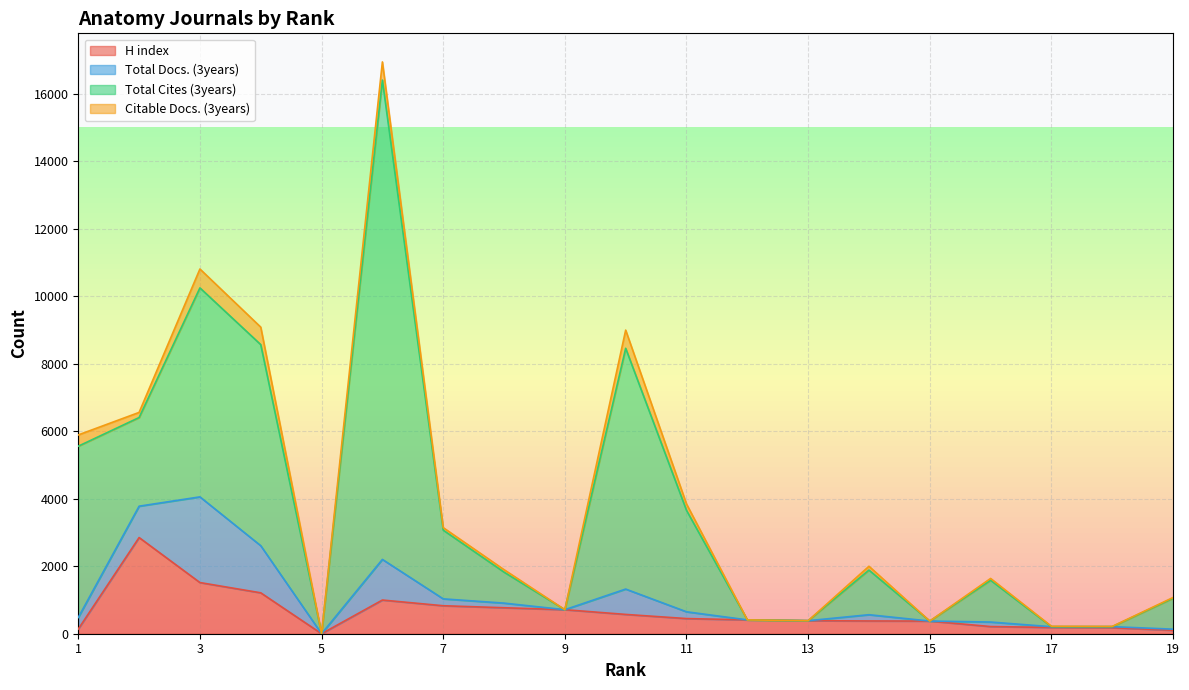

After their last crossing, which series has the higher values: Total Cites (3years) or Total Docs. (3years)?

Total Cites (3years)